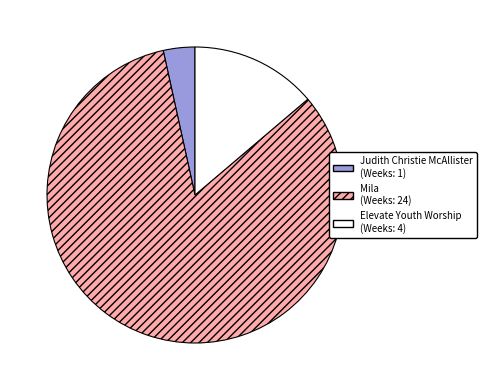

Is there a majority slice in this chart?

Yes